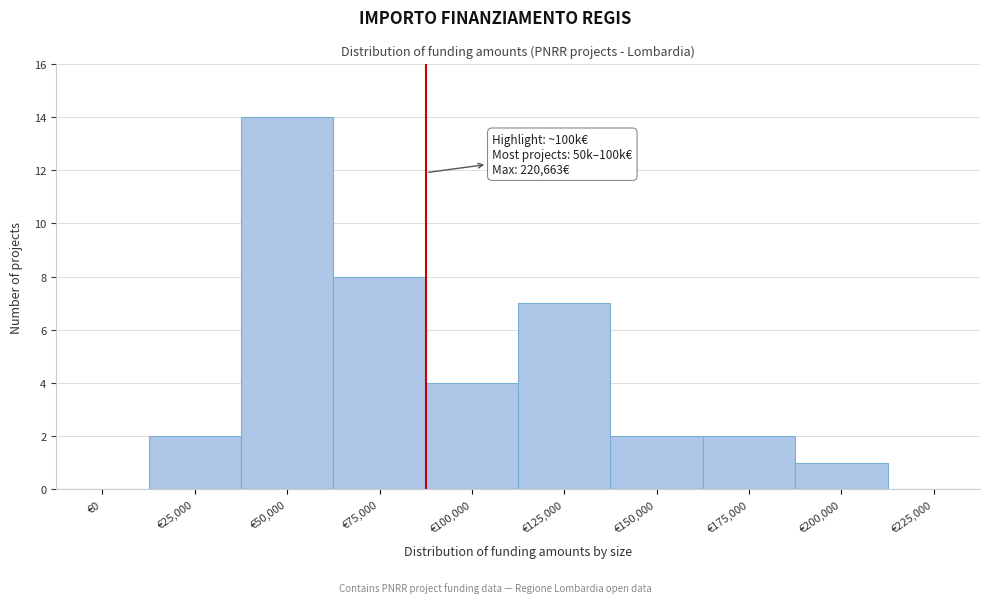

Reading left to right, what are all the values shown in this chart?

€0=0	€25,000=2	€50,000=14	€75,000=8	€100,000=4	€125,000=7	€150,000=2	€175,000=2	€200,000=1	€225,000=0